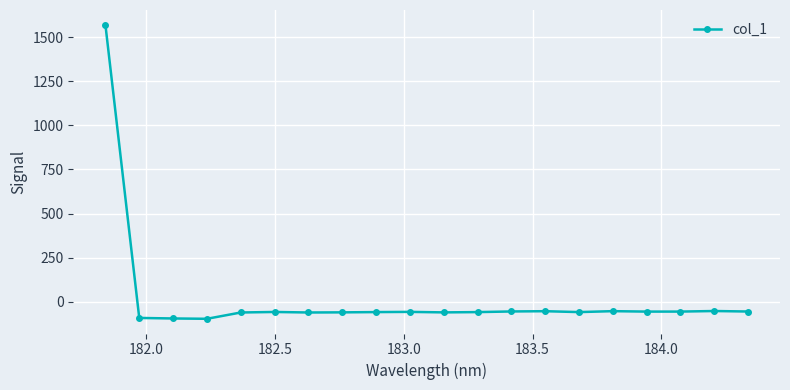

What is the minimum value shown in the chart?

-97.2